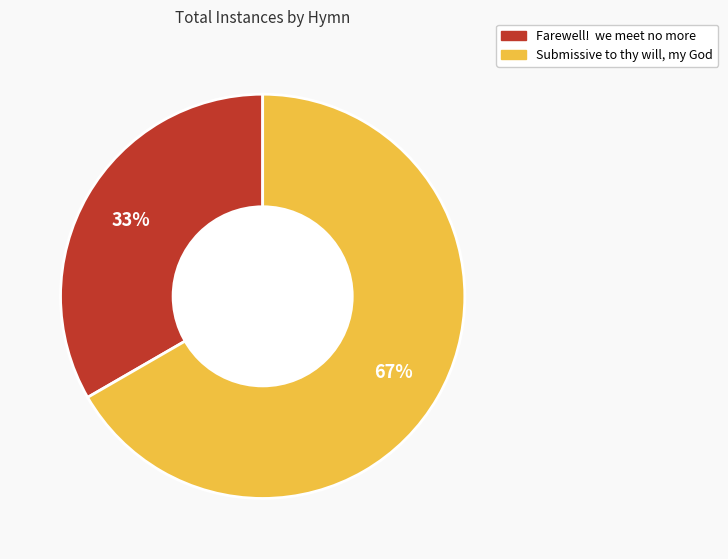

What percentage is the Submissive to thy will, my God slice, to the nearest percent?

67%